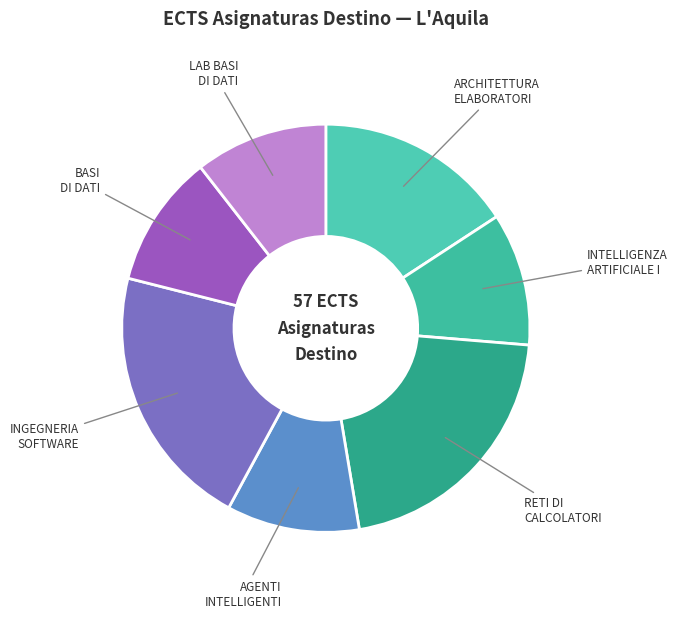

Is there a majority slice in this chart?

No